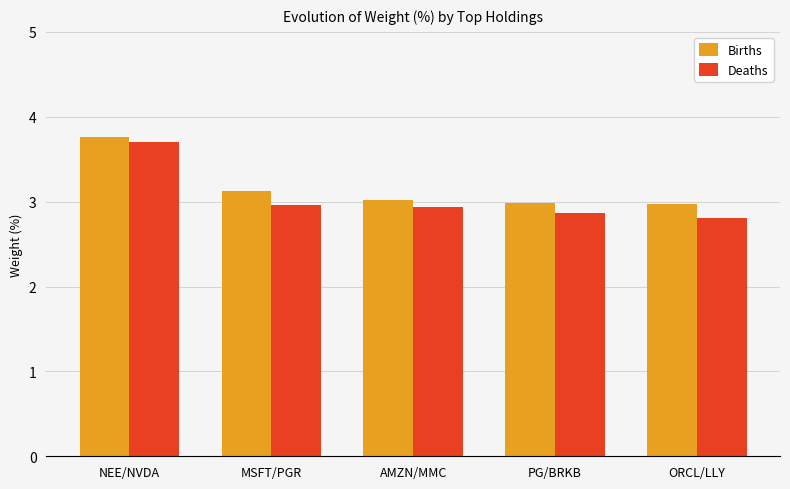

What position from the right is AMZN/MMC?

3